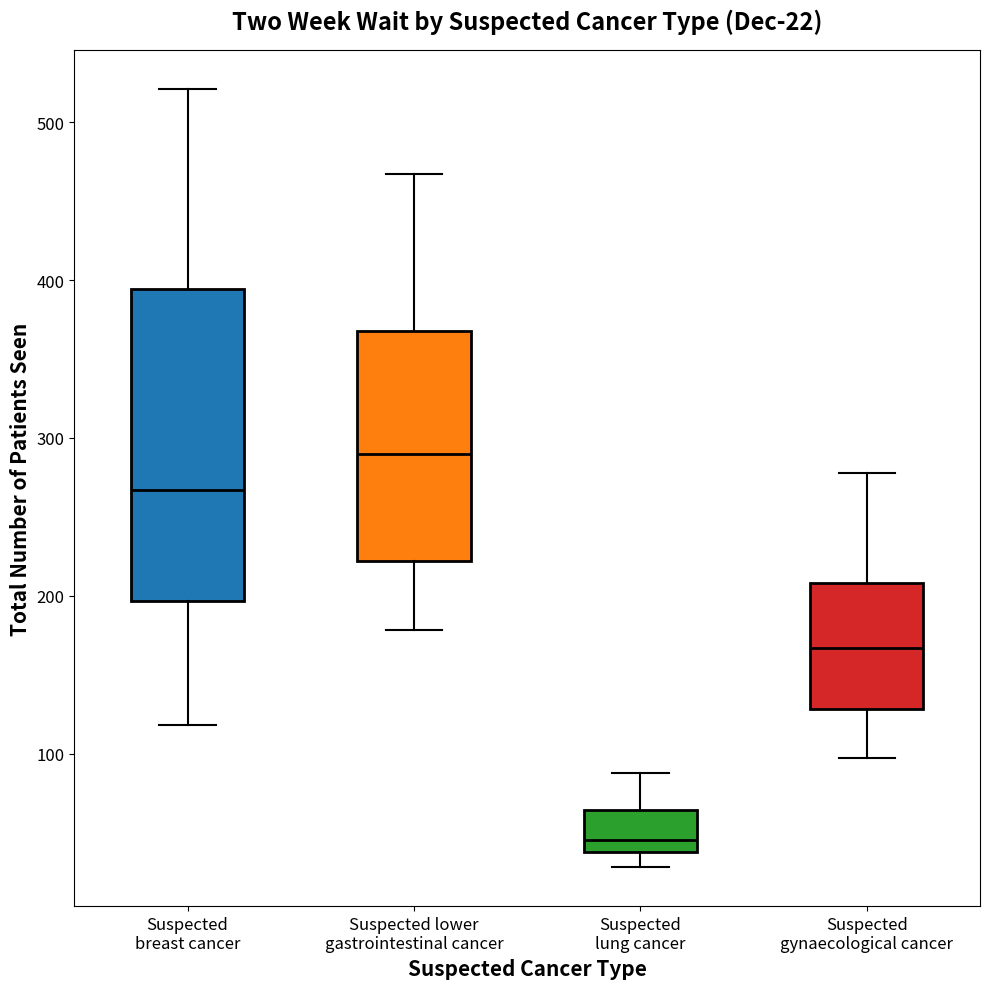

Which box is the tallest, from its lower edge to its upper edge?

Suspected breast cancer